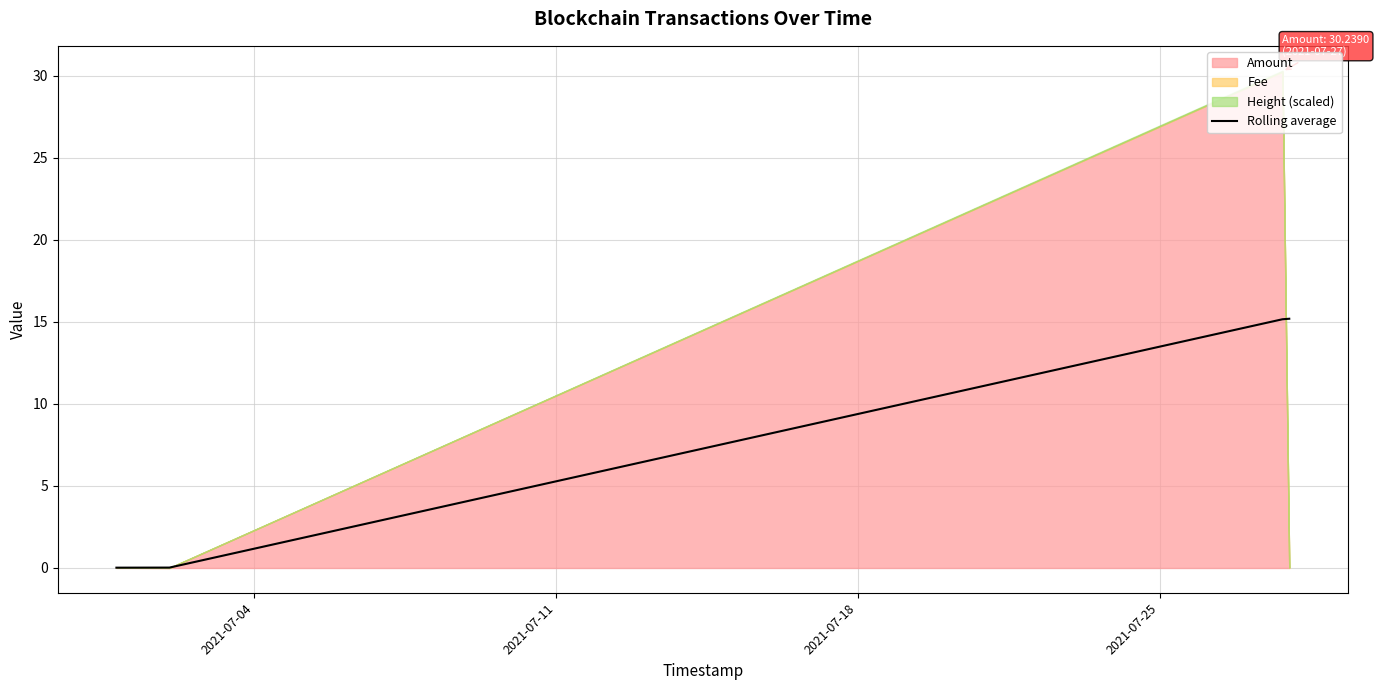

What is the maximum value for Rolling average?

15.2